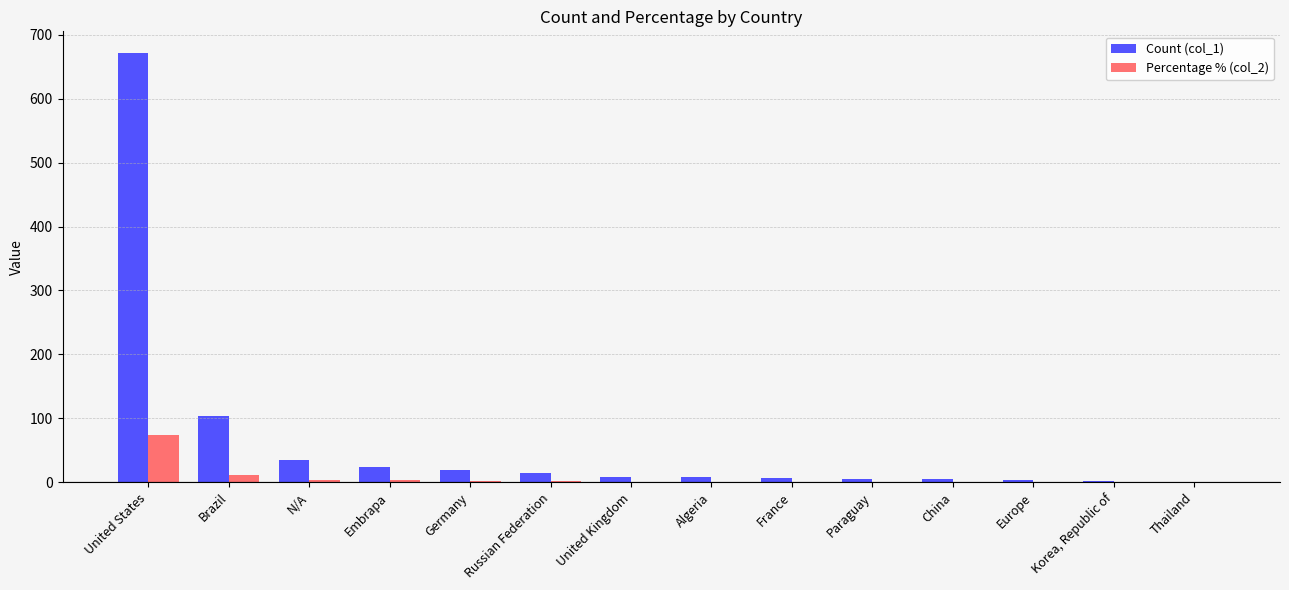

Does the chart contain stacked bars?

No